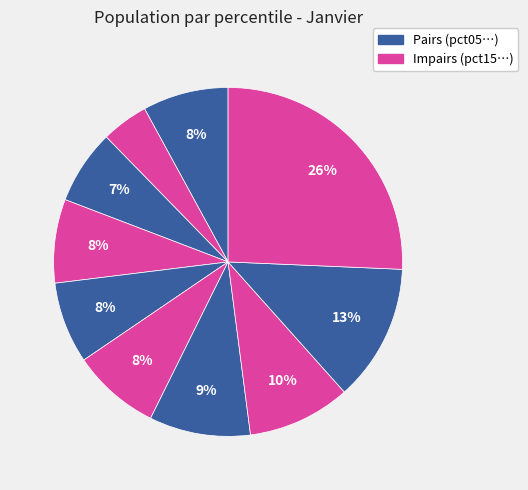

How many slices are in this pie chart?

10